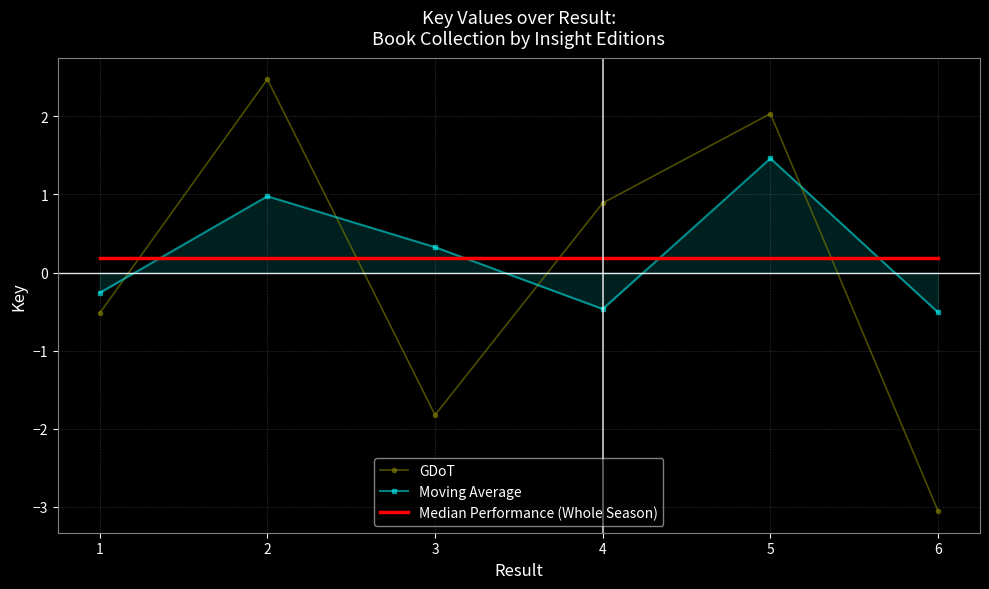

How many series are shown in this chart?

3